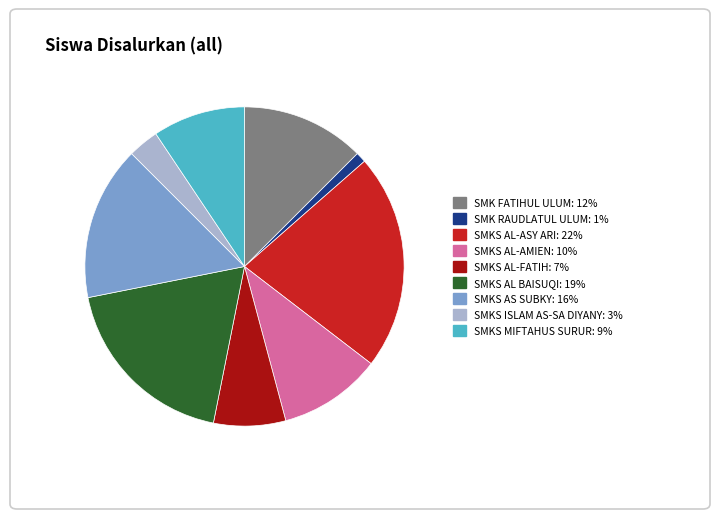

Which has a higher value, SMKS AL BAISUQI or SMK FATIHUL ULUM?

SMKS AL BAISUQI